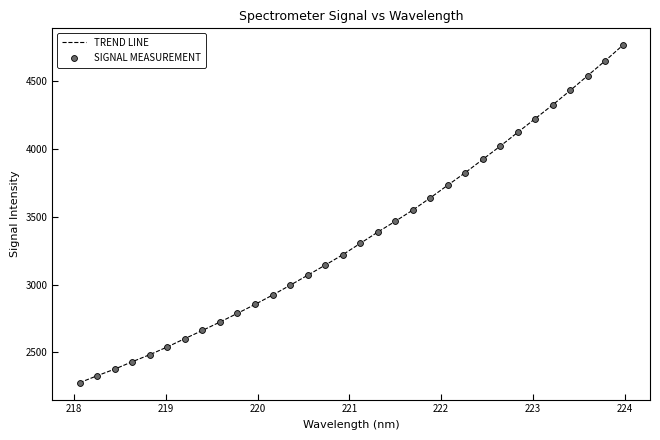

What is the minimum value shown in the chart?

2276.9